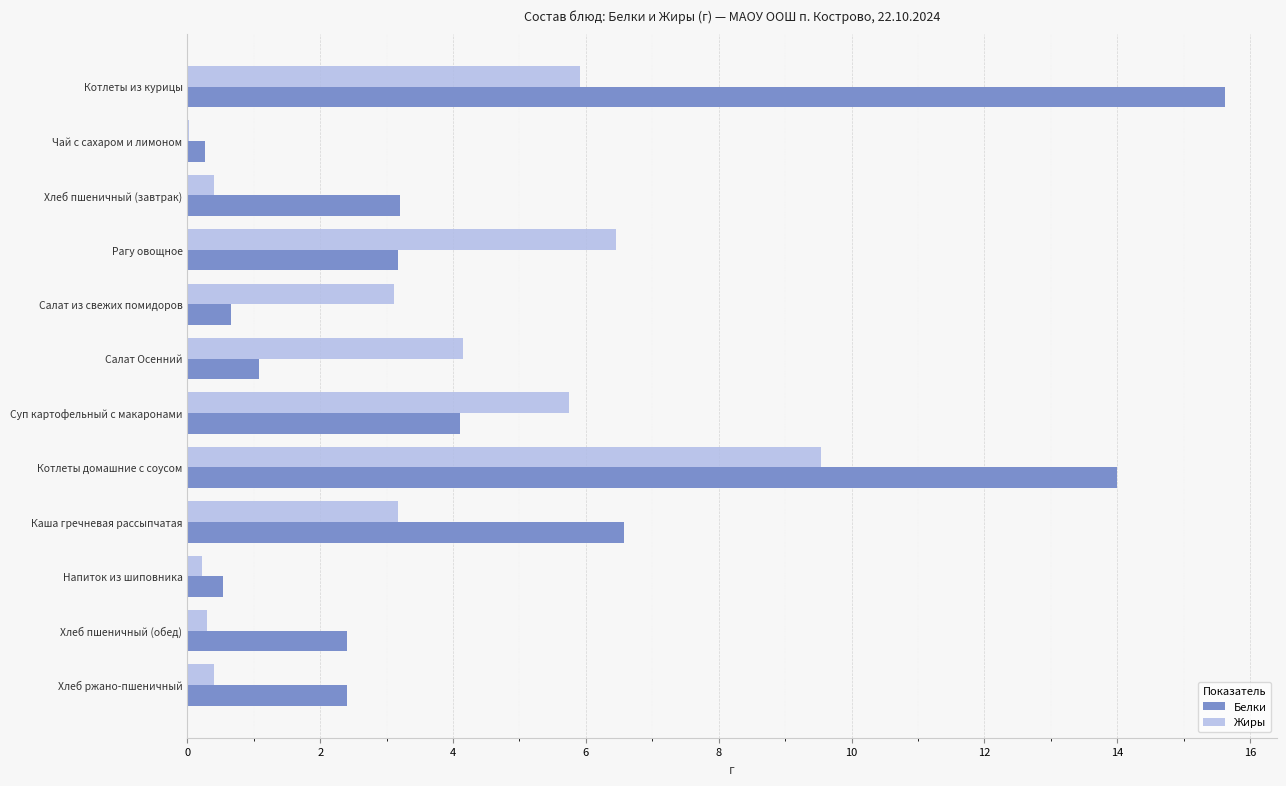

What is the maximum value shown in the chart?

15.6